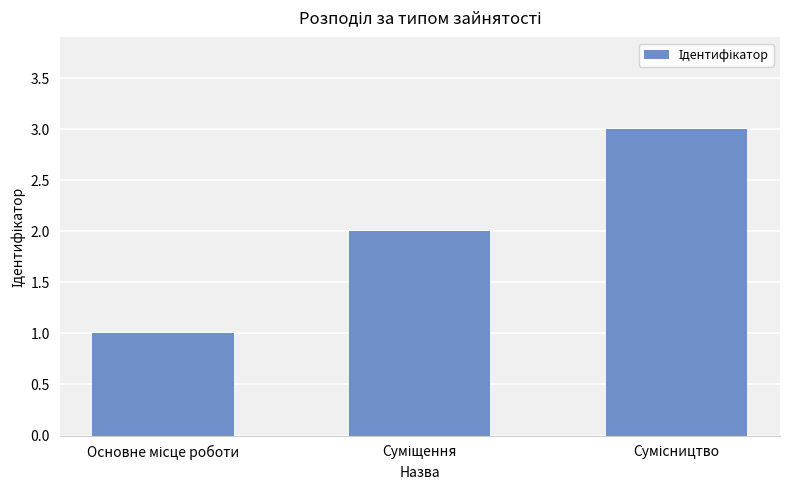

What is the greatest value displayed?

3